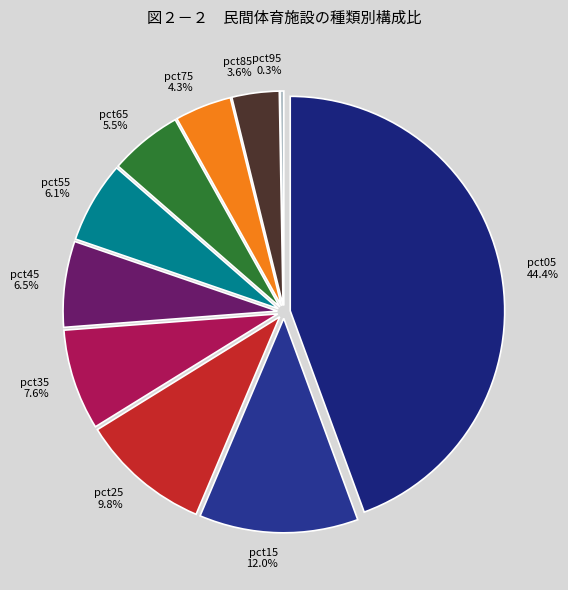

To the nearest percent, what portion does pct75 represent?

4%